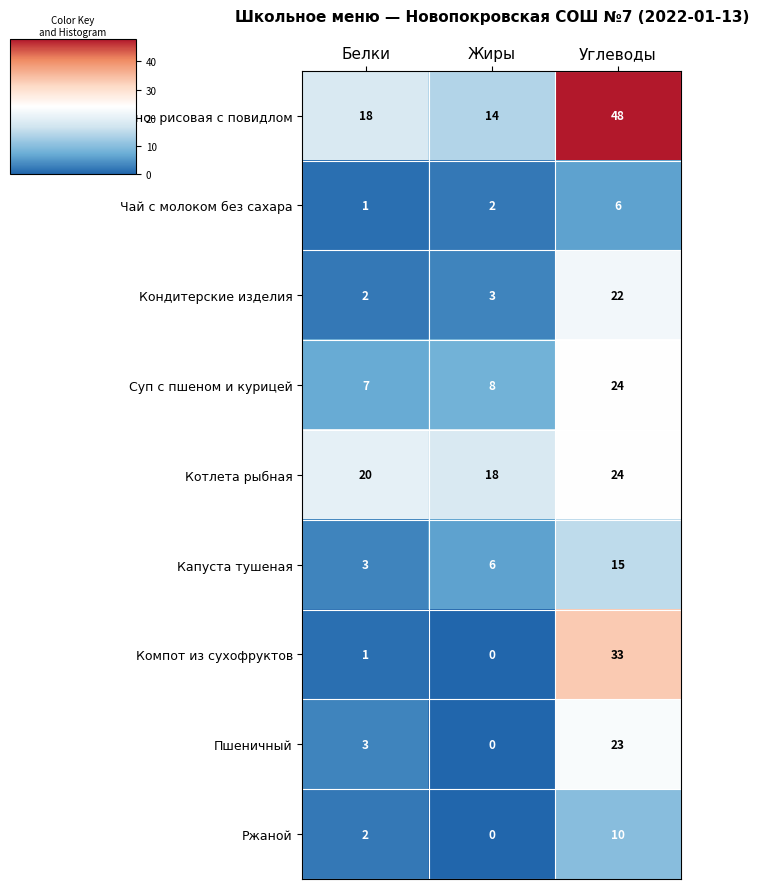

At how many categories does at least one series exceed 26?

1